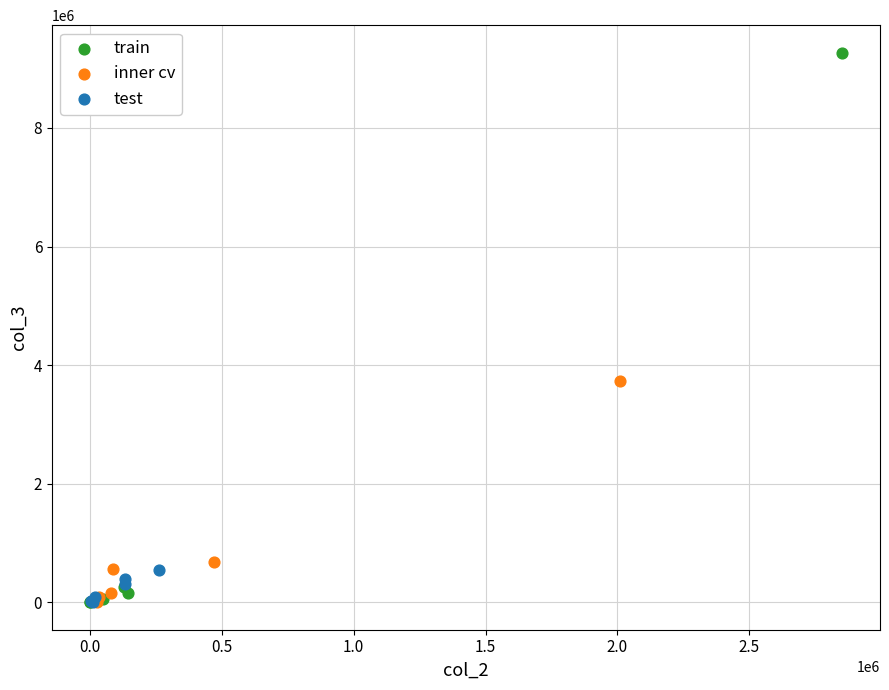

Which series has the widest spread of Y values?

train